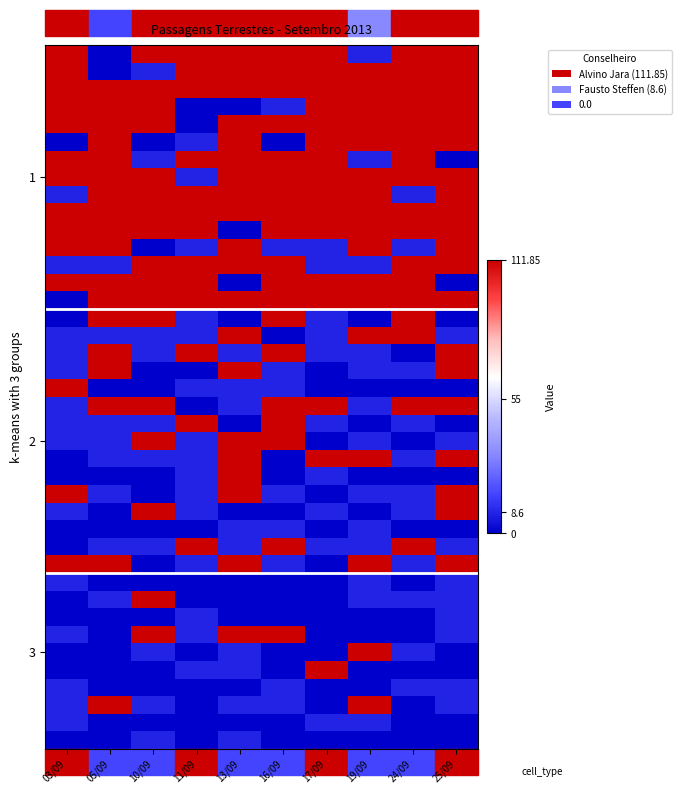

How many categories are shown in the chart?

10